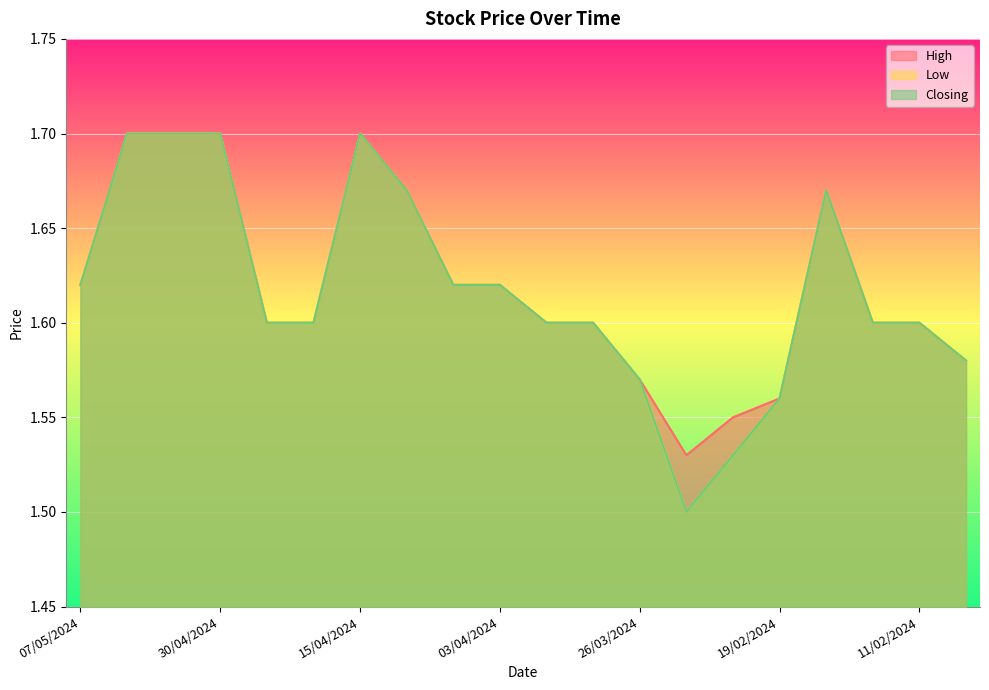

At how many categories does at least one series exceed 1?

20